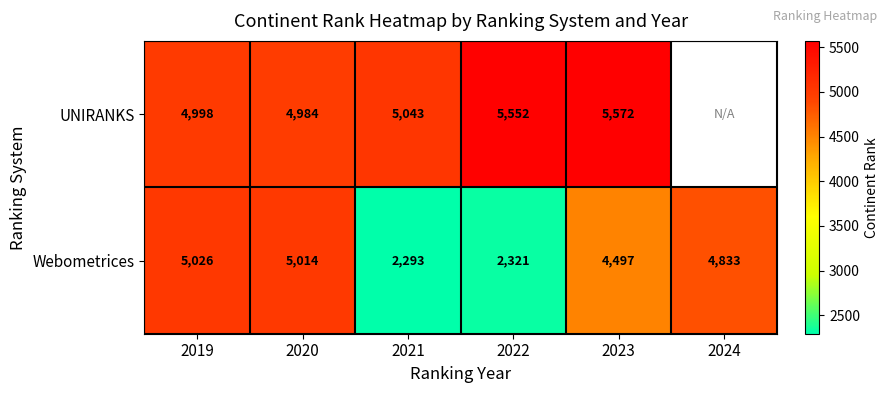

What is the difference between the maximum and minimum values in the Webometrices series?

2733